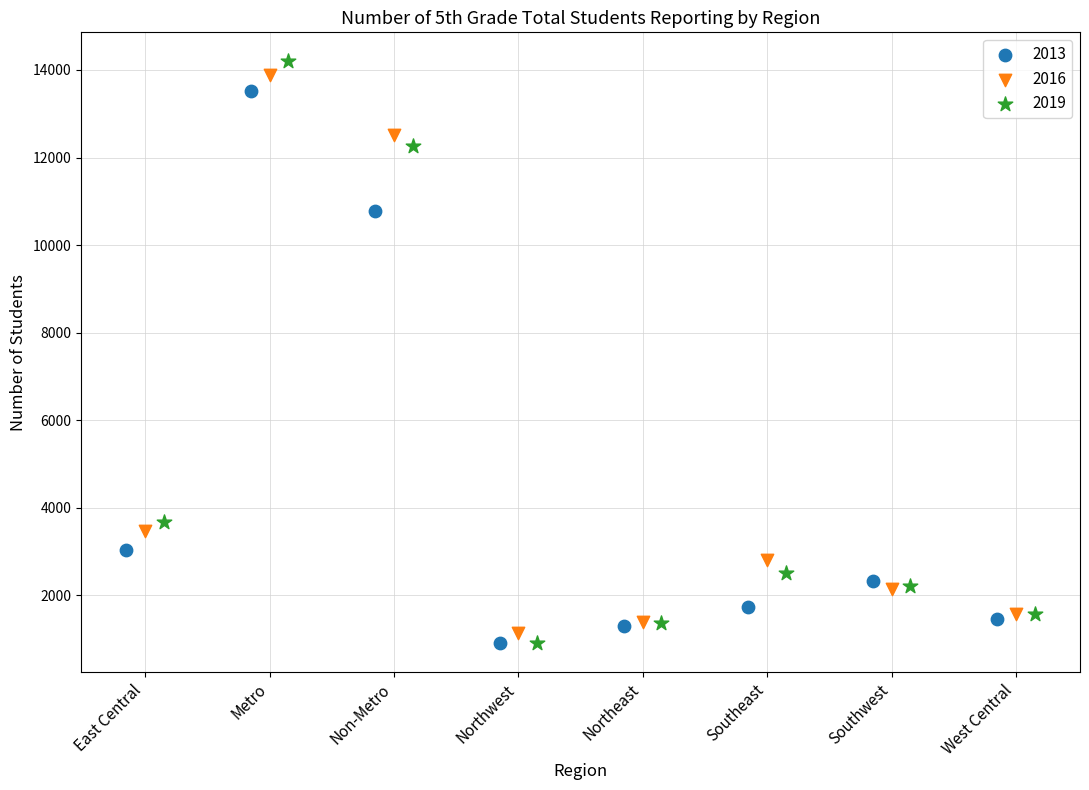

What are all the series names shown in the legend?

2013, 2016, 2019